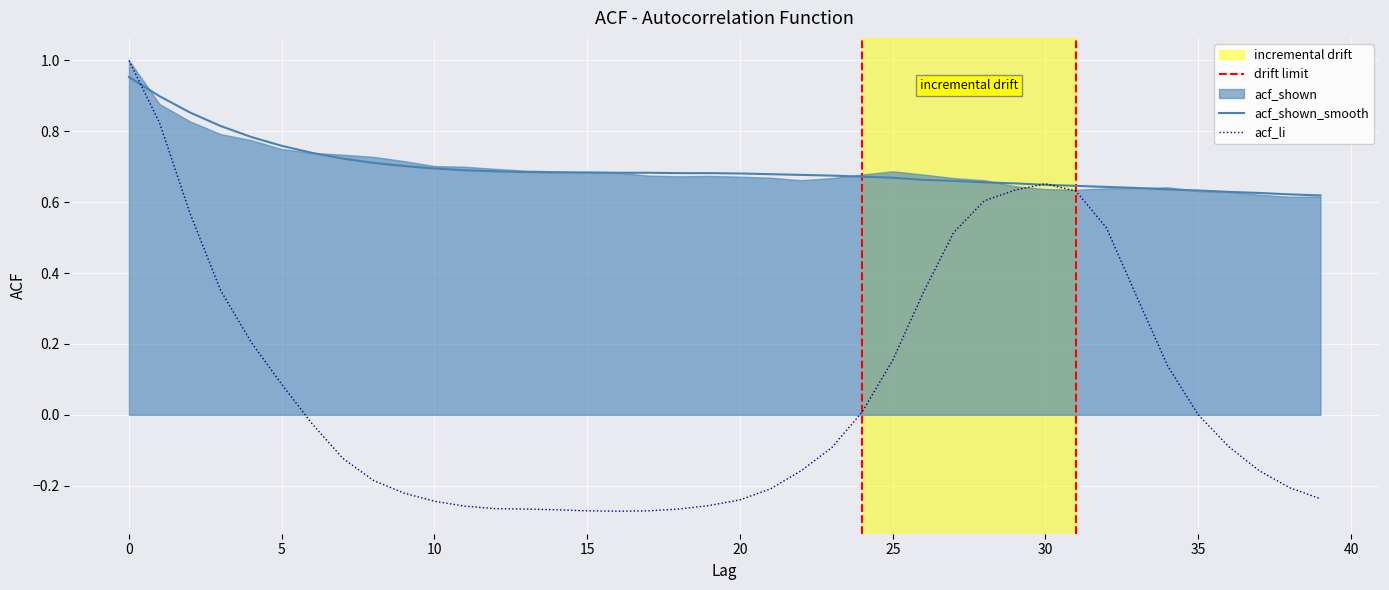

The value of acf_shown_smooth at 30 is 1.0. True or false?

False